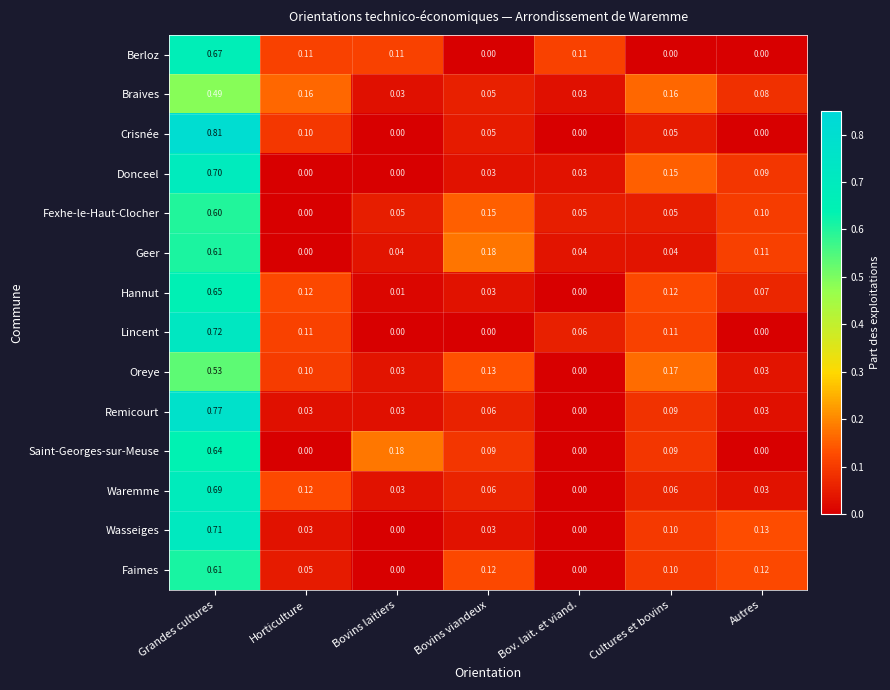

Between Grandes cultures and Autres, which series saw the biggest shift?

Crisnée